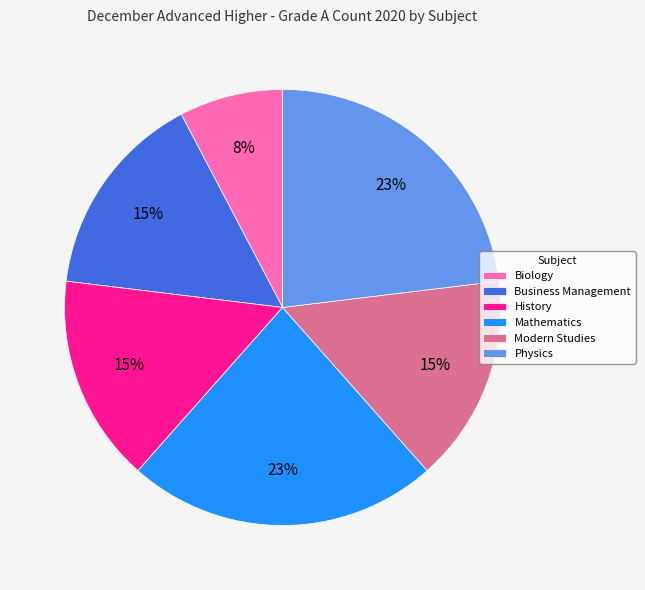

Do Mathematics and History together represent more than half of the pie?

No